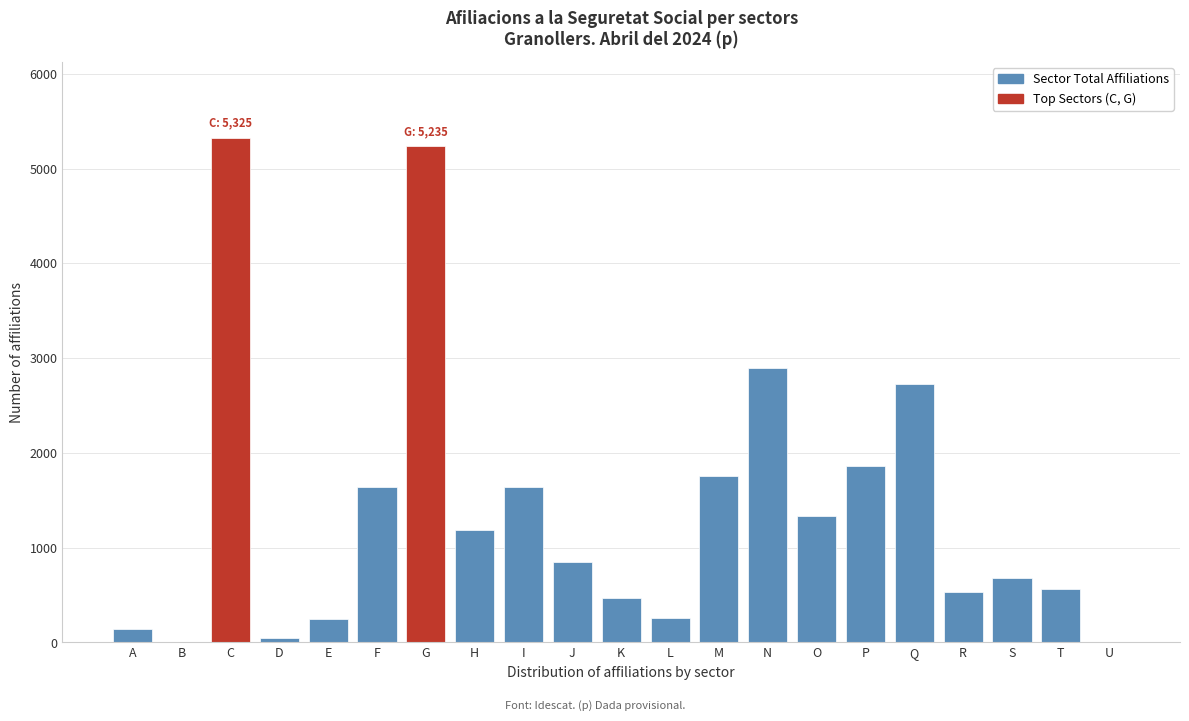

What is the greatest value displayed?

5325